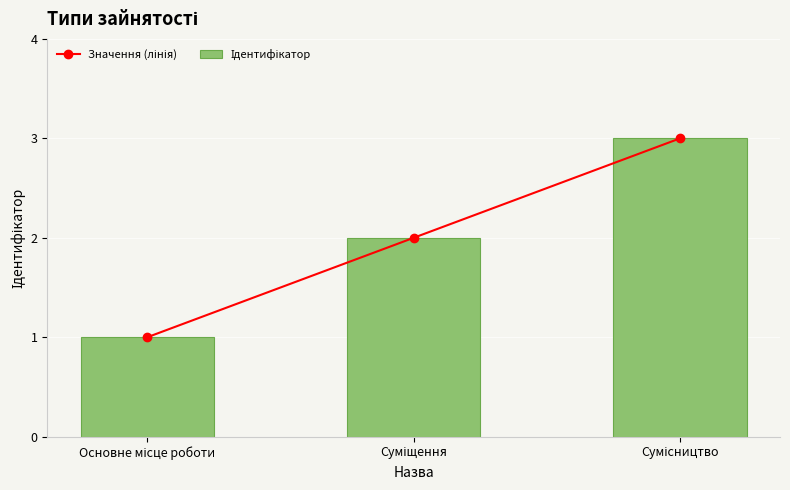

Between Основне місце роботи and Суміщення, which series saw the biggest shift?

Значення (лінія)